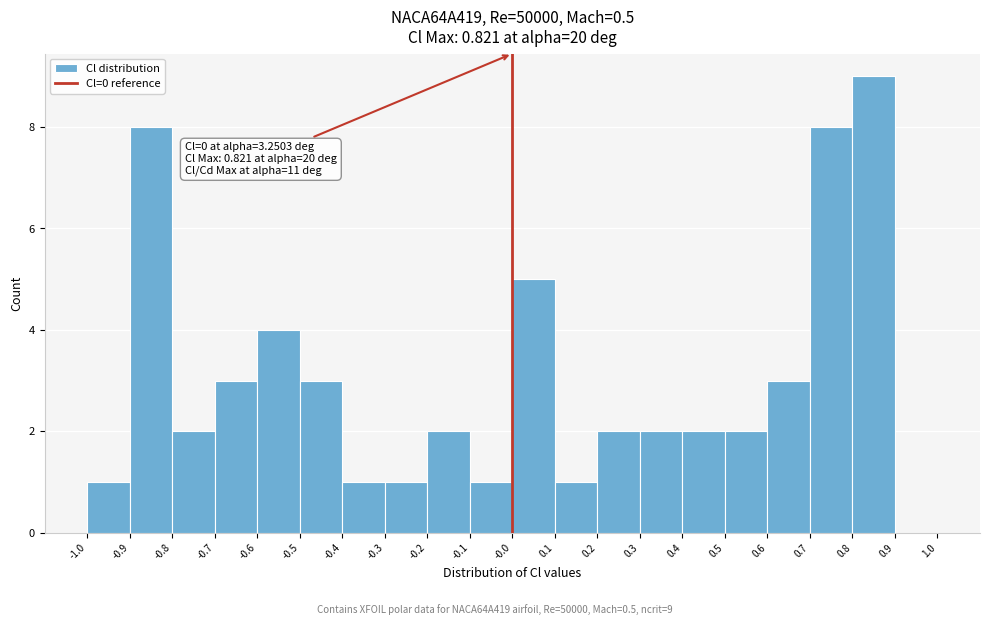

Over which range of the x-axis is the bar tallest?

0.8 to 0.9